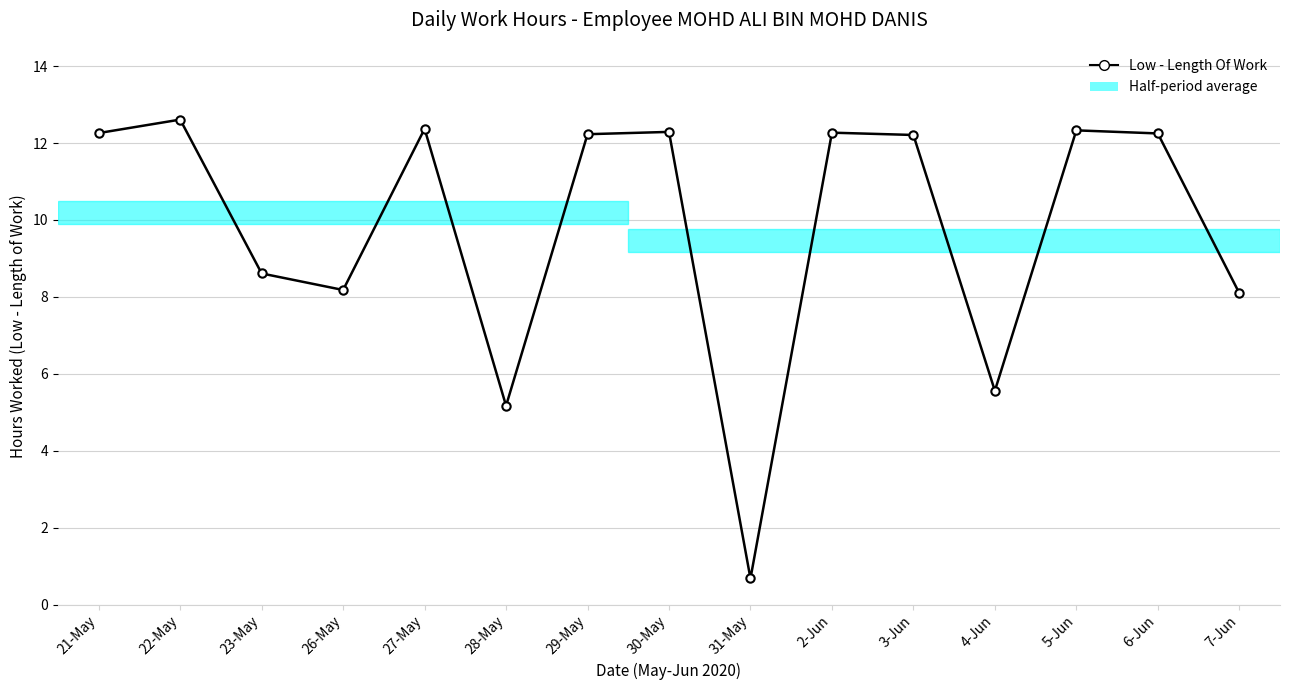

The chart shows a value of 12.3 at 2-Jun. True or false?

True